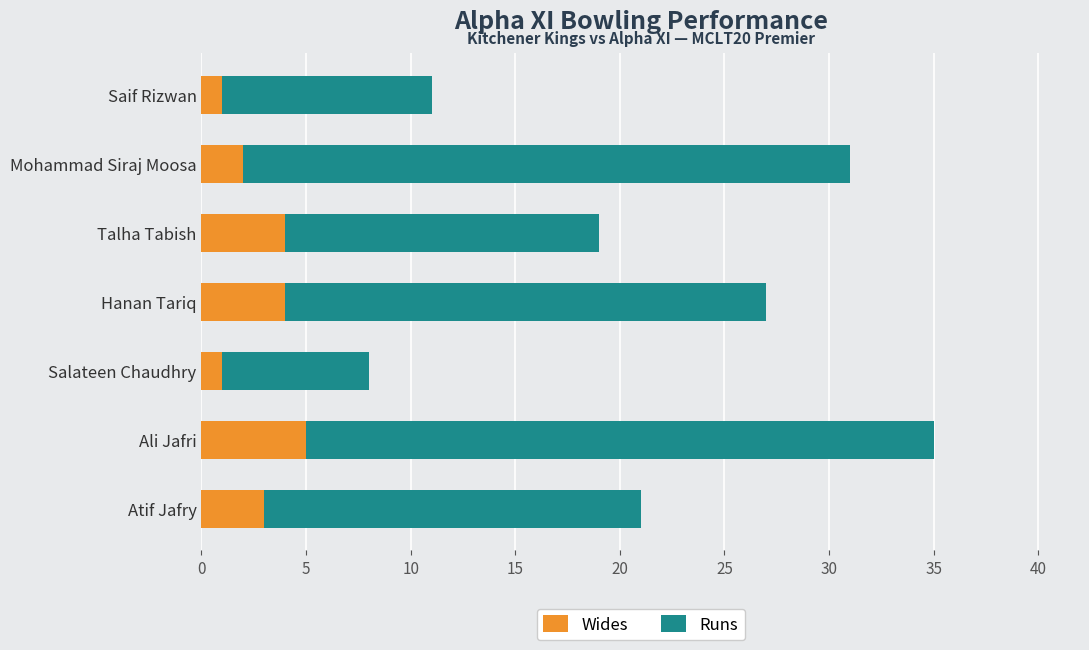

How many values in the Wides series are below 3?

3